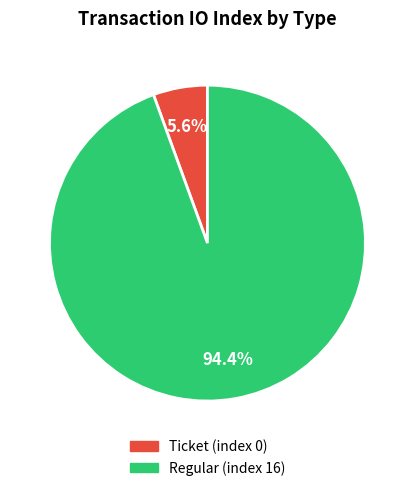

To the nearest percent, what is the average slice percentage?

50%